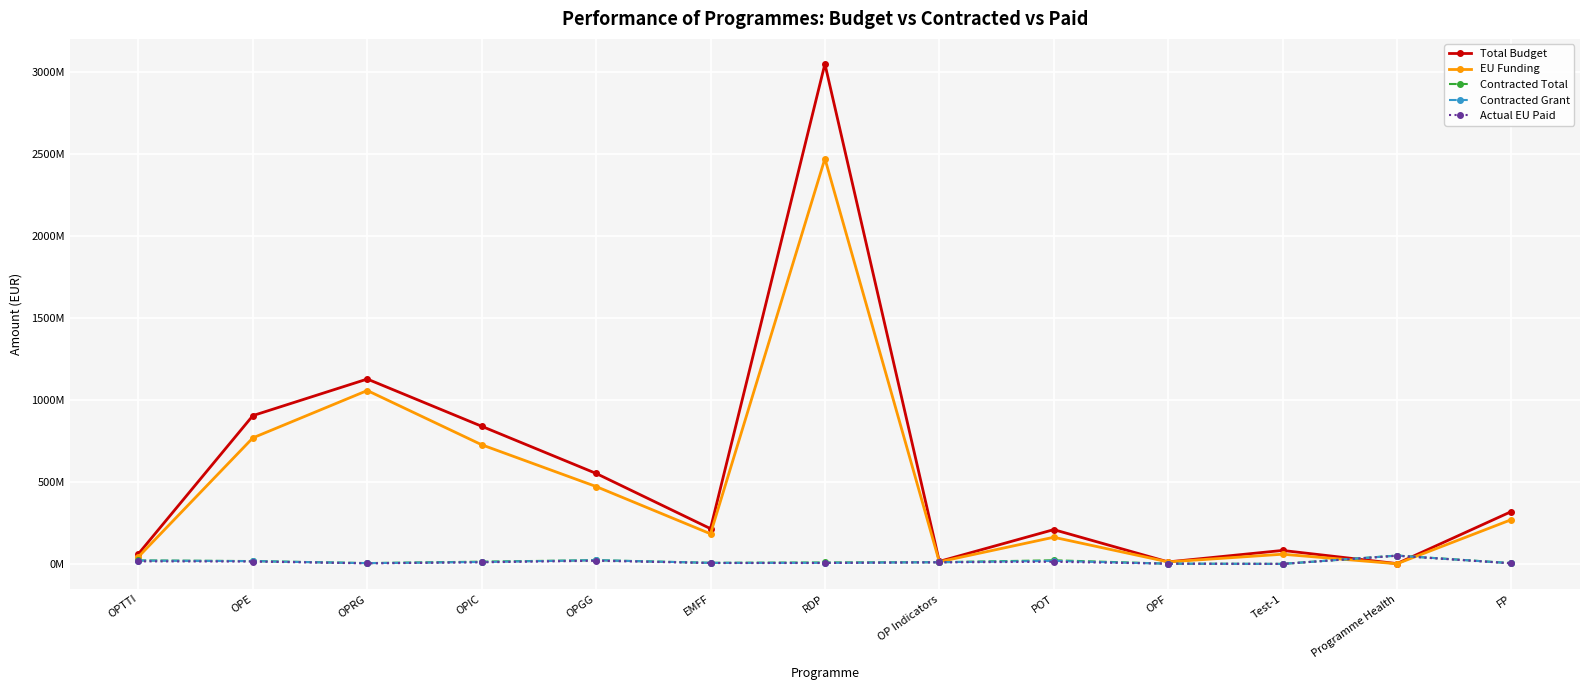

Which series has the largest total across all categories?

Total Budget